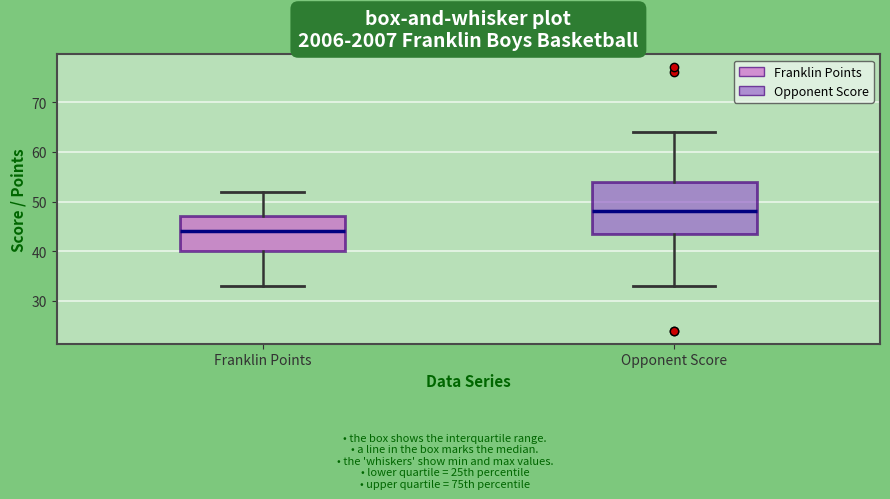

Reading left to right, read every box against the y-axis: the position of its median line, the range the box covers, and the ends of its whiskers. The values are not printed on the chart, so give them approximately, as read against the axis.

Franklin Points: median 44, box 40 to 47, whiskers 33 to 52
Opponent Score: median 48, box 44 to 54, whiskers 33 to 64